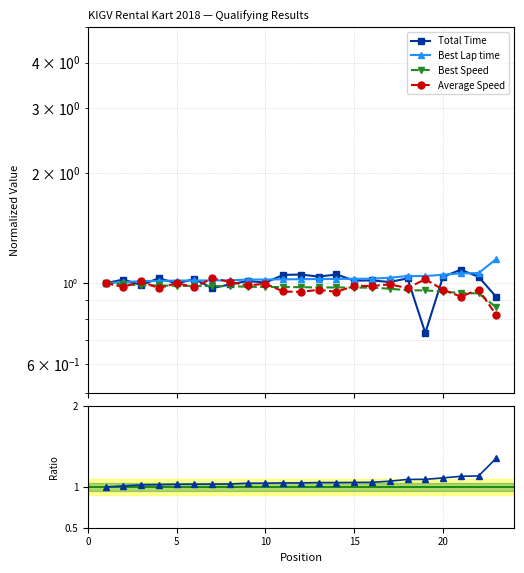

True or false: Best Speed and Ratio BLT/BS cross at least once.

False